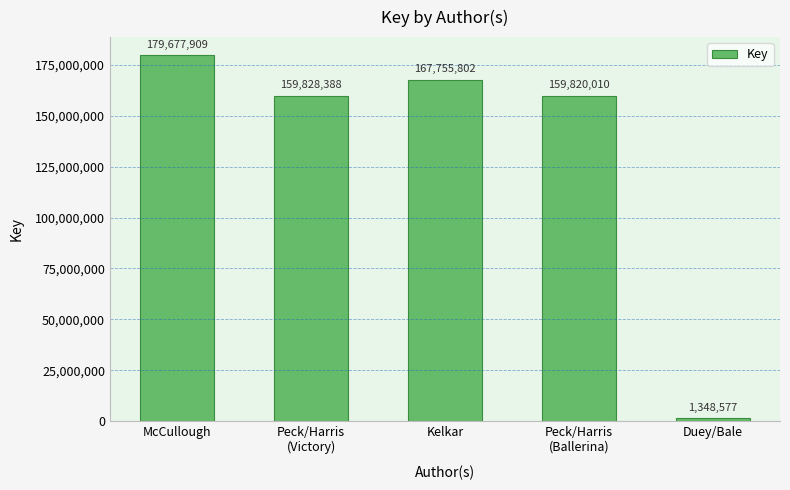

How many bars are there in total?

5